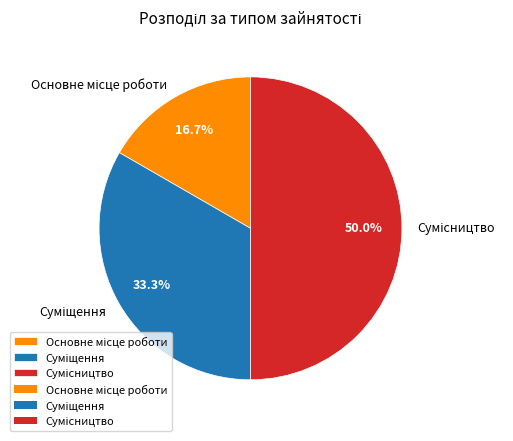

To the nearest percent, what is the combined percentage of Суміщення and Основне місце роботи?

50%